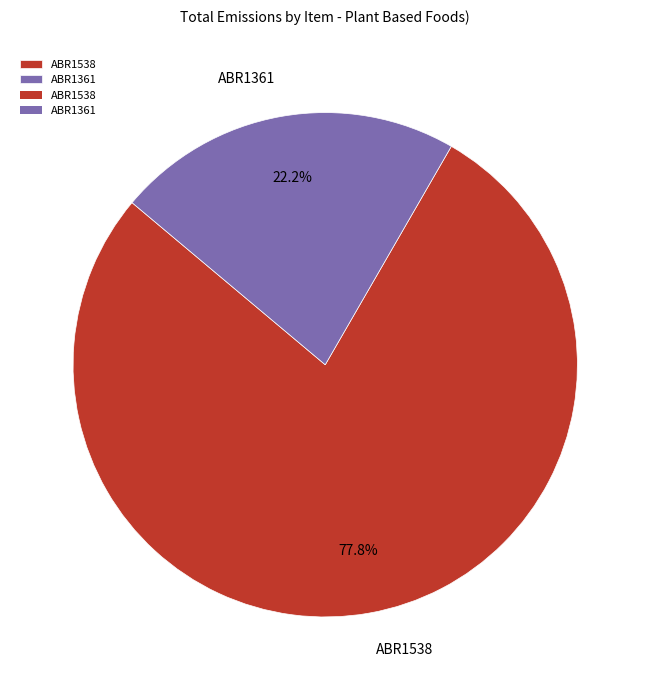

Which slice is the largest?

ABR1538